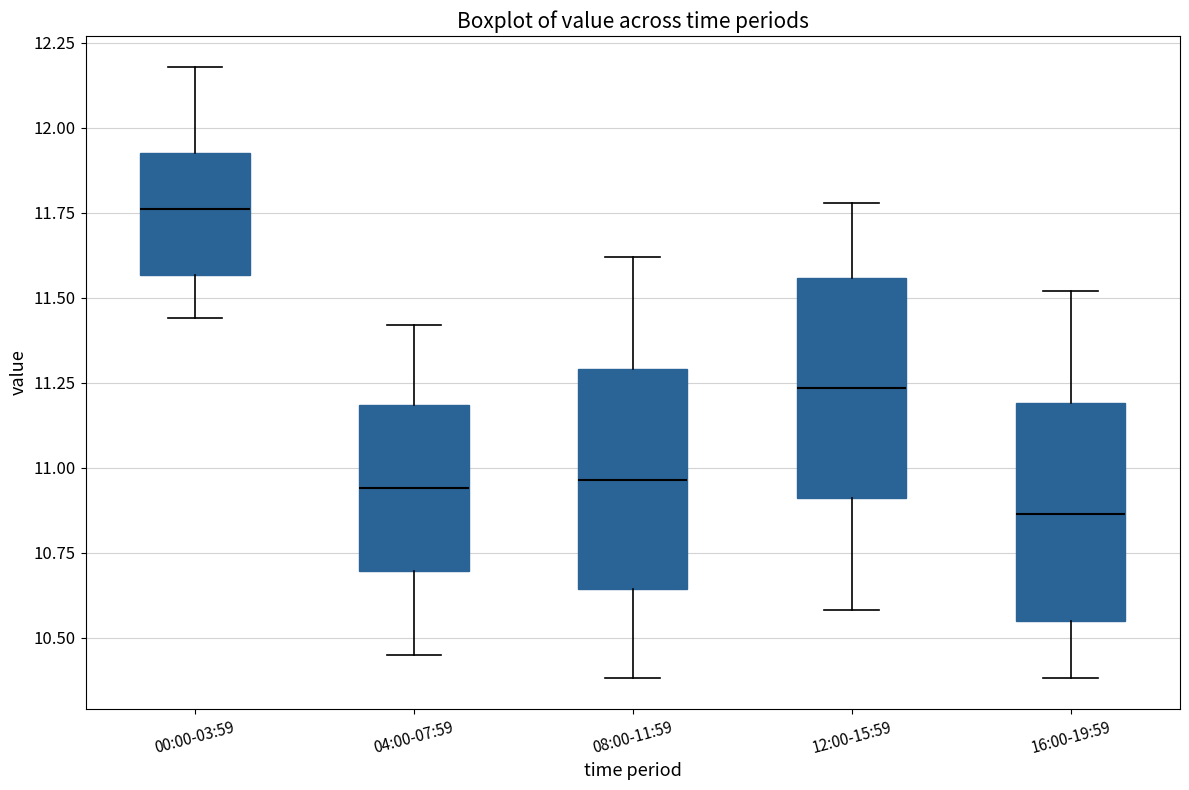

Where does the upper whisker of the box for 04:00-07:59 end on the y-axis? The values are not printed on the chart, so give them approximately, as read against the axis.

11.40